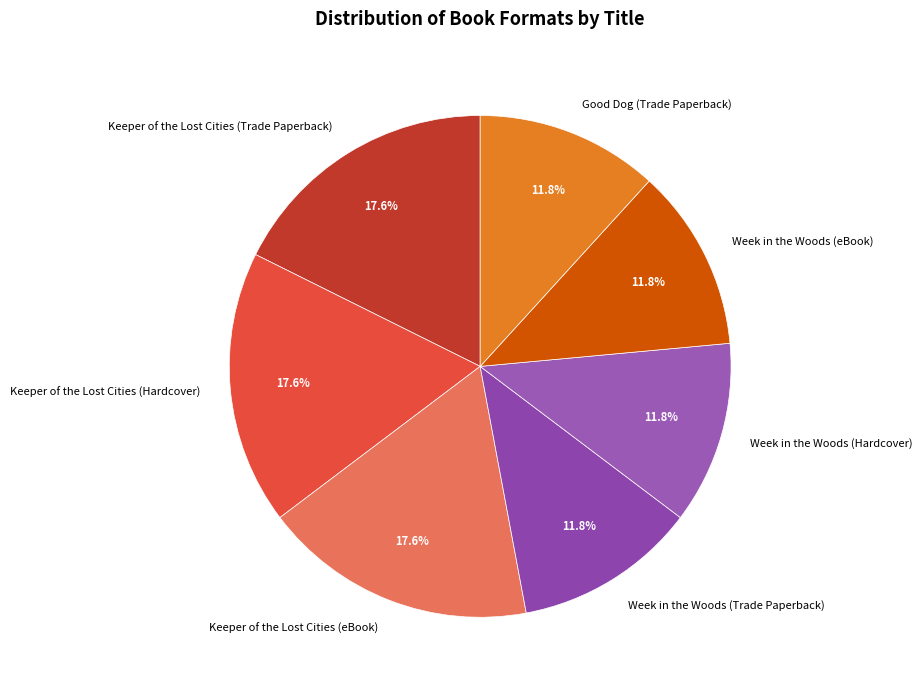

Does Week in the Woods (Hardcover) account for over 50% of the chart?

No